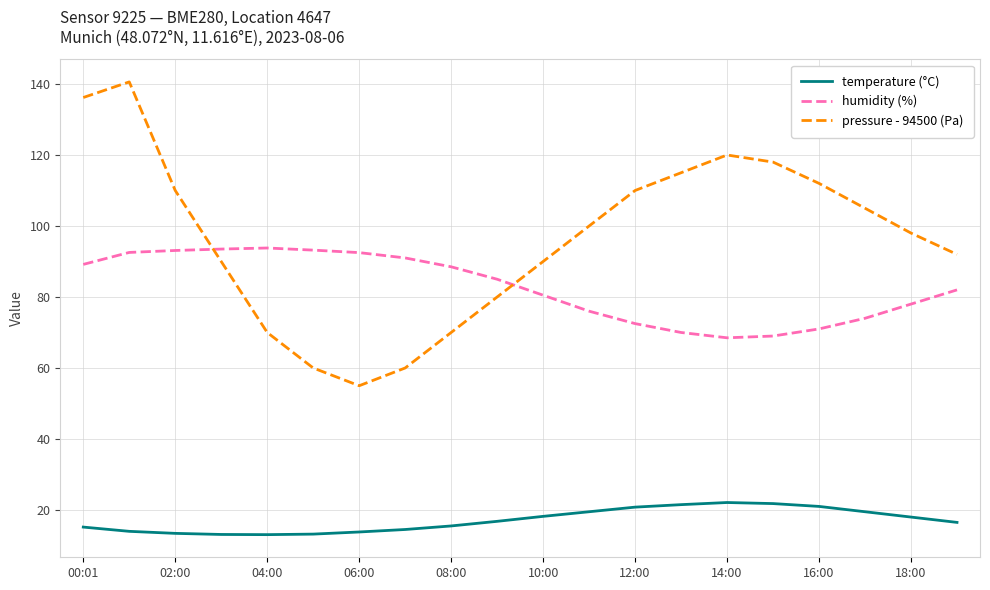

Rank the series by their average value, from highest to lowest.

pressure - 94500 (Pa), humidity (%), temperature (°C)